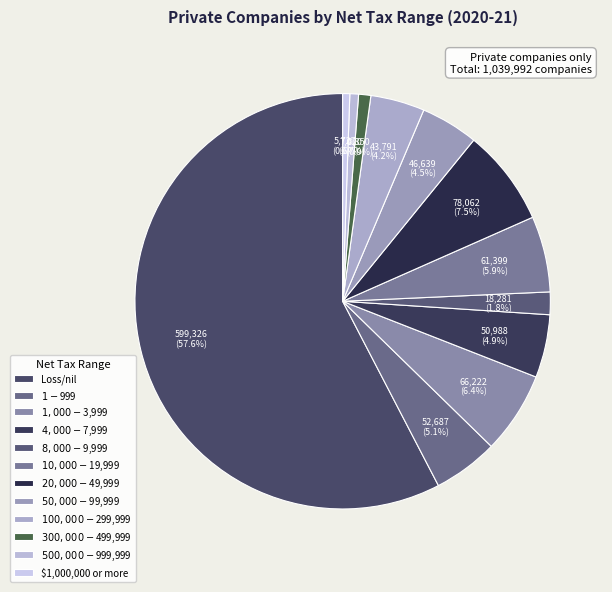

Approximately how many times larger is the value at $20,000-$49,999 compared to $8,000-$9,999?

4.3